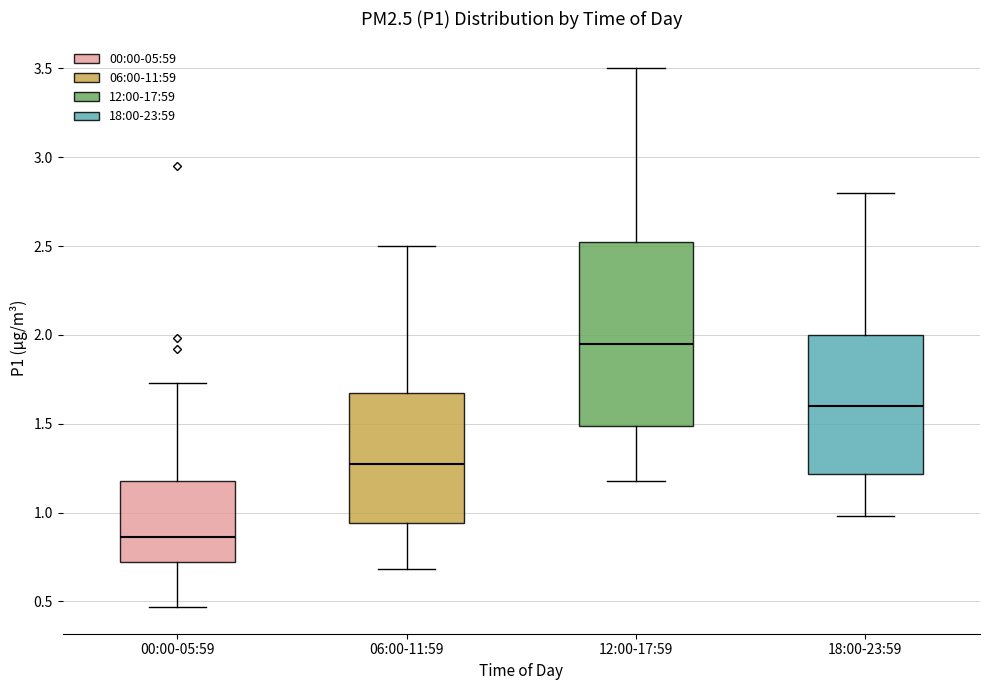

Which box has the highest median line?

12:00-17:59